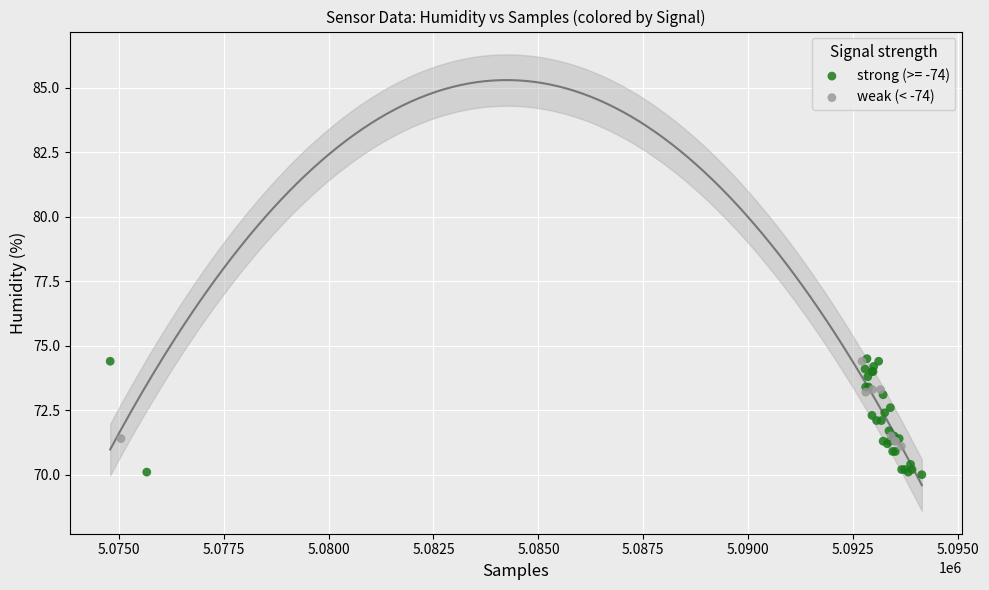

Which series contains the lowest Y value?

strong (>= -74)